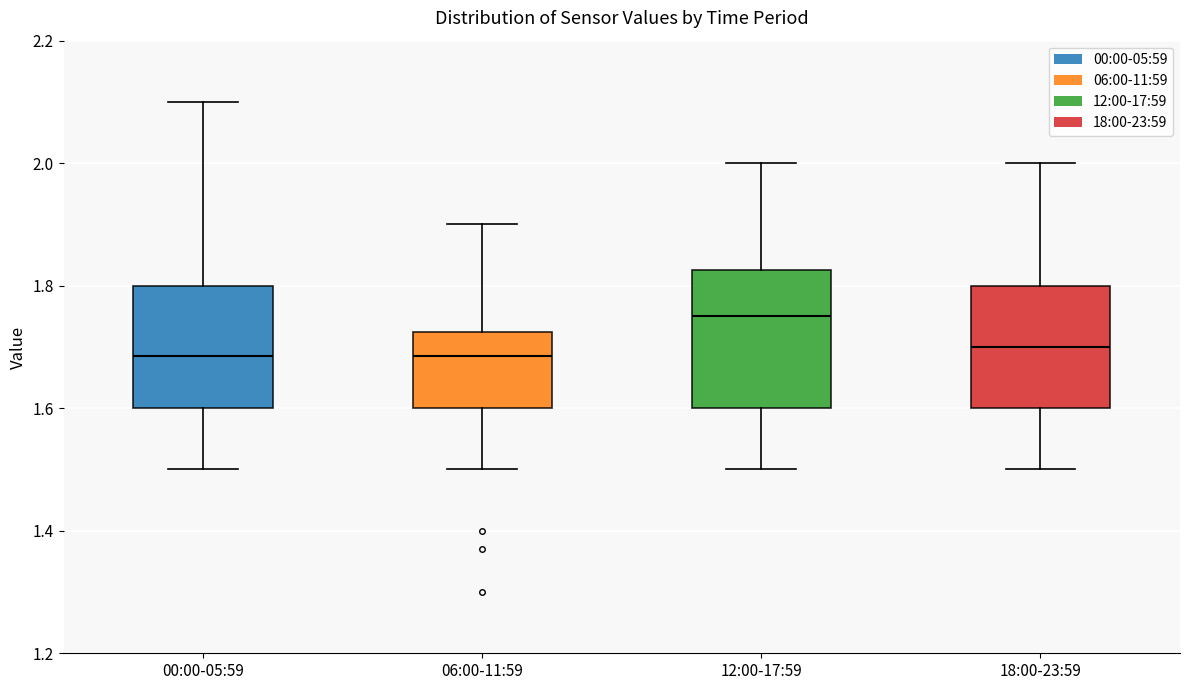

Where does the median line of the box for 00:00-05:59 sit on the y-axis? The values are not printed on the chart, so give them approximately, as read against the axis.

1.68